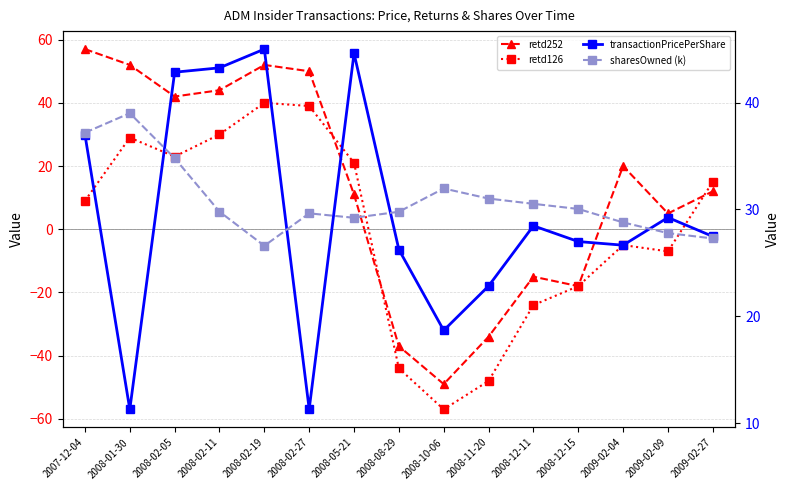

At which label is retd252 closest to 4?

2009-02-09